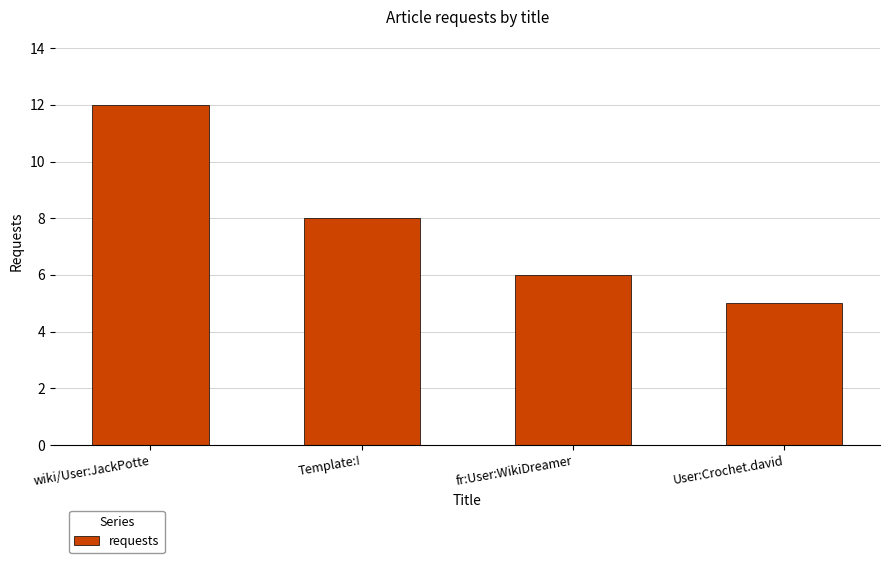

Approximately how many times larger is the value at fr:User:WikiDreamer compared to wiki/User:JackPotte?

0.5